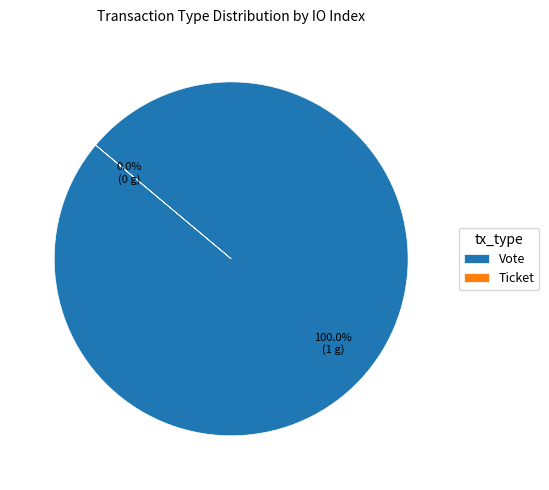

Is it true that Vote is 100% of the pie?

True